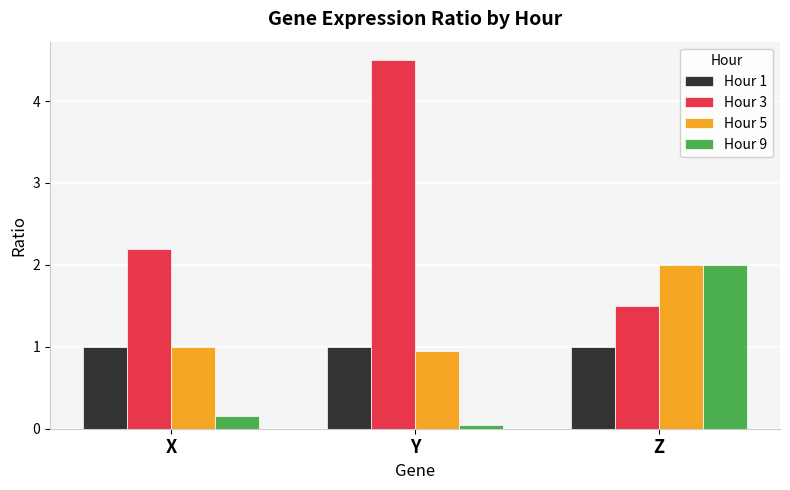

Rank the series at Y from lowest to highest value.

Hour 9, Hour 5, Hour 1, Hour 3